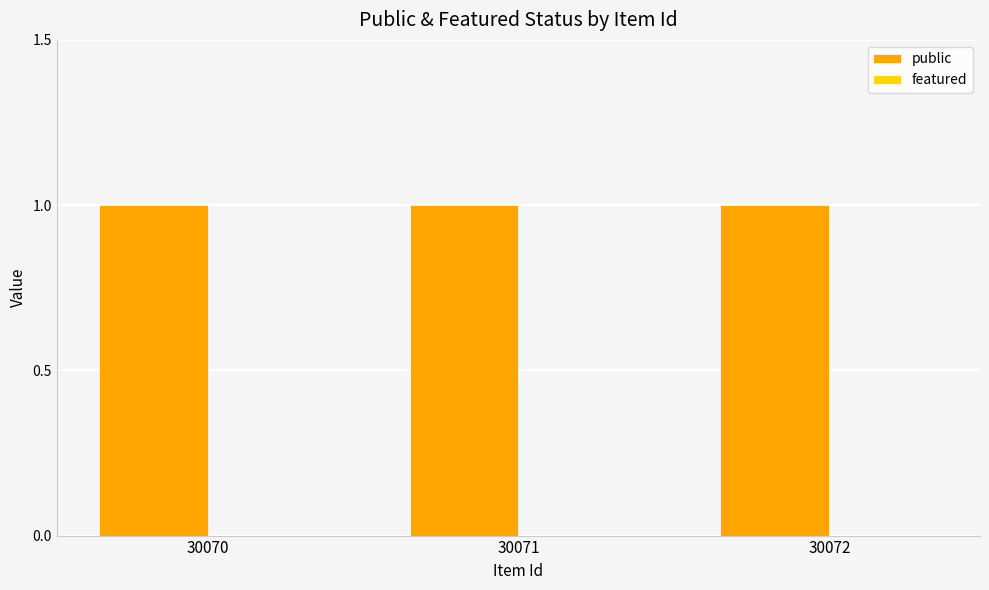

Reading right to left, list all the values displayed in this chart.

public: 30072=1	30071=1	30070=1
featured: 30072=0	30071=0	30070=0